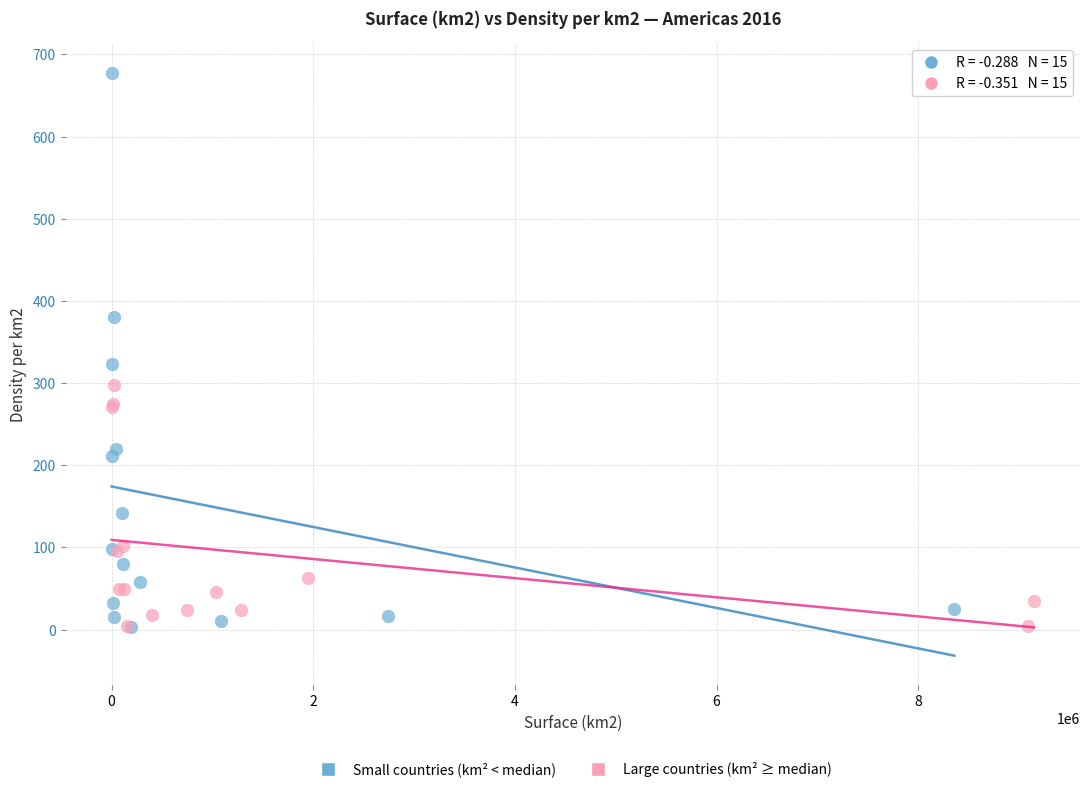

Which series reaches the maximum Y coordinate?

Small countries (km² < median)